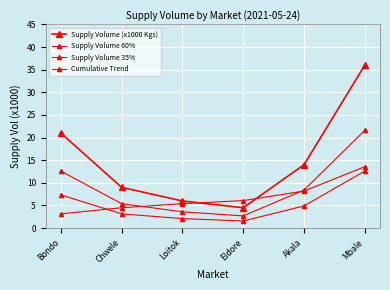

List the series in order of their overall mean, highest first.

Supply Volume (x1000 Kgs), Supply Volume 60%, Cumulative Trend, Supply Volume 35%